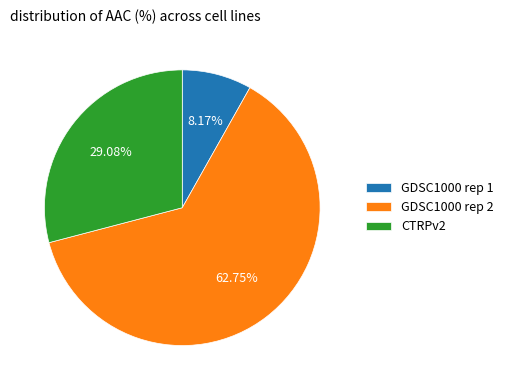

To the nearest percent, what is the average slice percentage?

33%